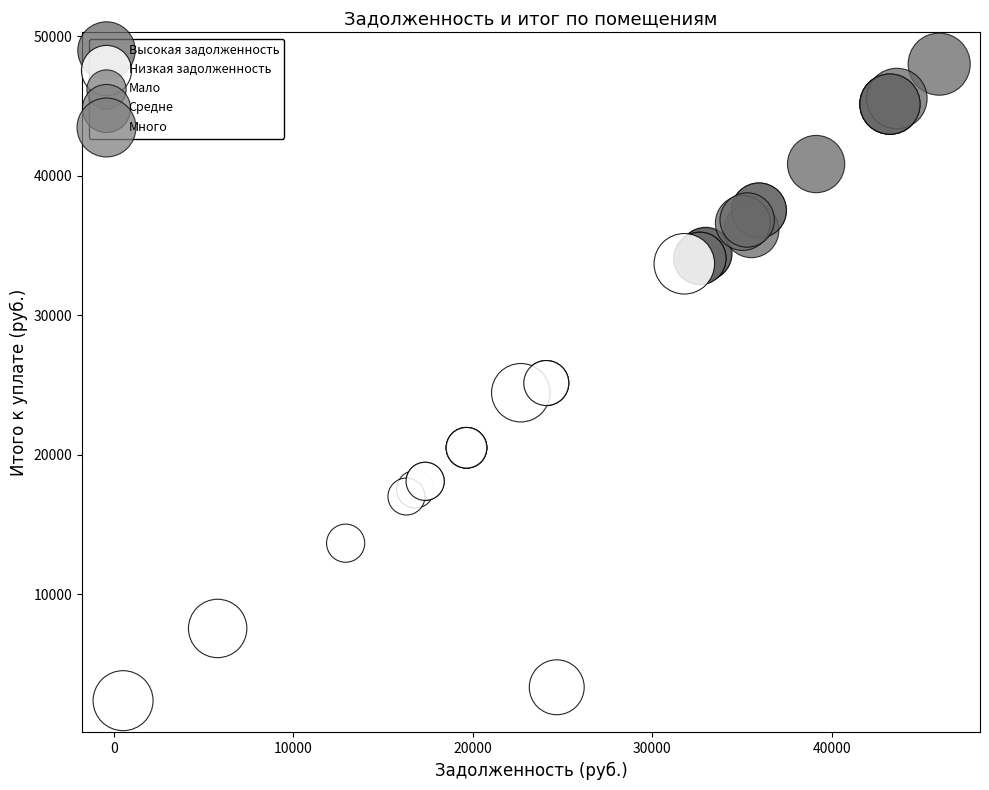

Which series contains the highest Y value?

Высокая задолженность